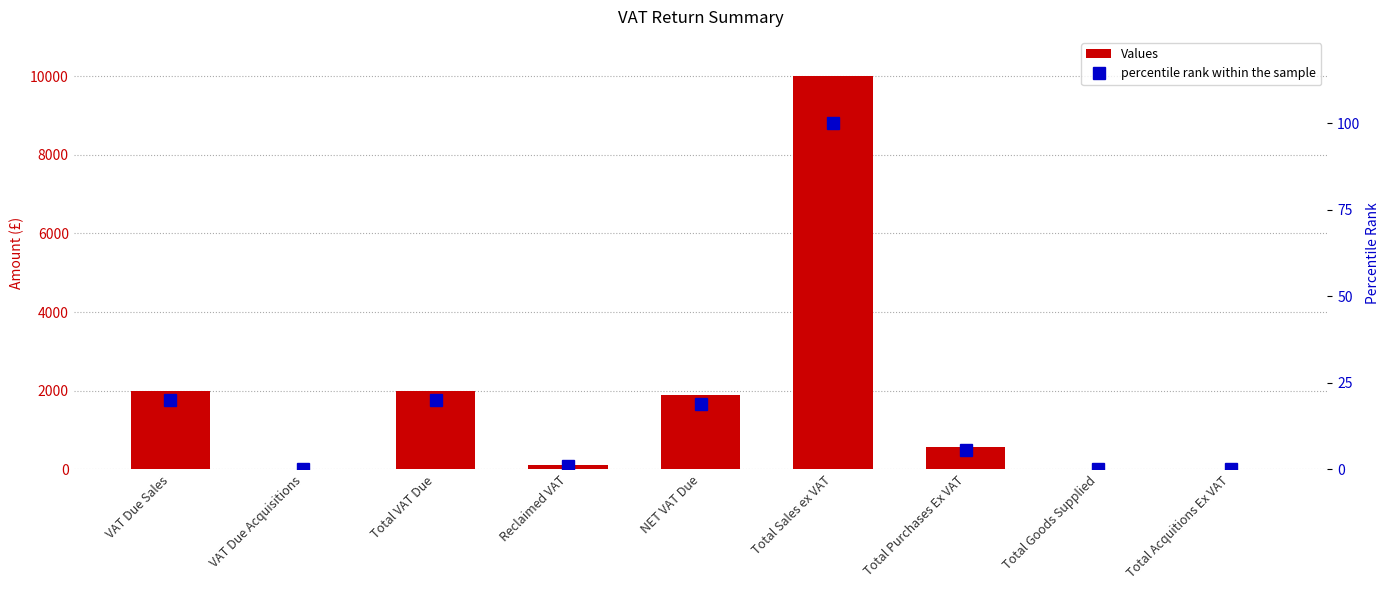

Is it true that Values equals -4450.2 at Total Goods Supplied?

False